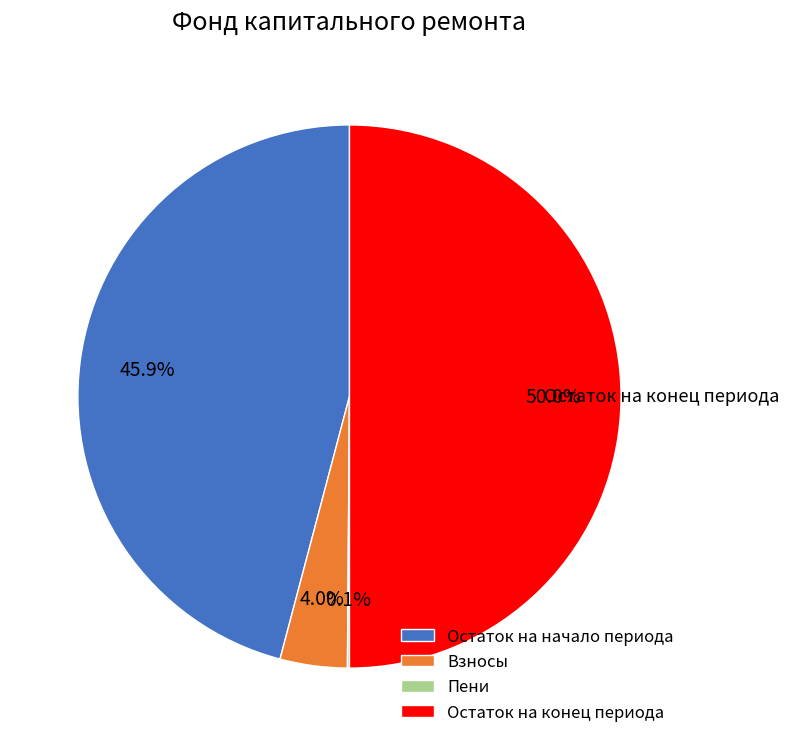

Which category accounts for the majority?

Остаток на конец периода